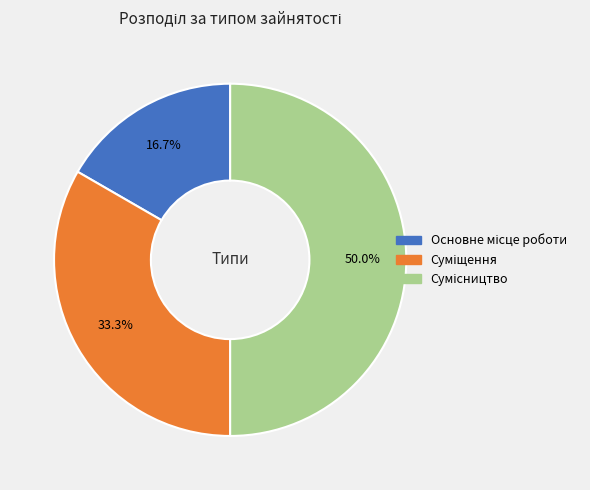

How many slices are in this pie chart?

3